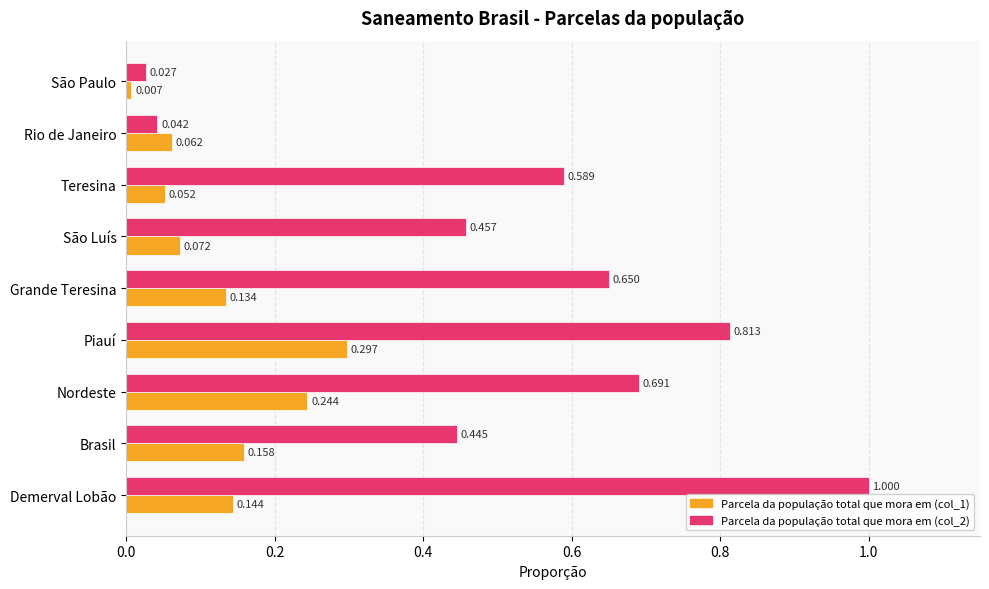

Rank the categories by Parcela da população total que mora em (col_2) value from lowest to highest.

São Paulo, Rio de Janeiro, Brasil, São Luís, Teresina, Grande Teresina, Nordeste, Piauí, Demerval Lobão